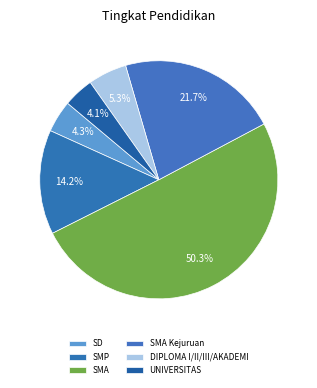

To the nearest percent, what is the difference between the SMA and SD slice percentages?

46%